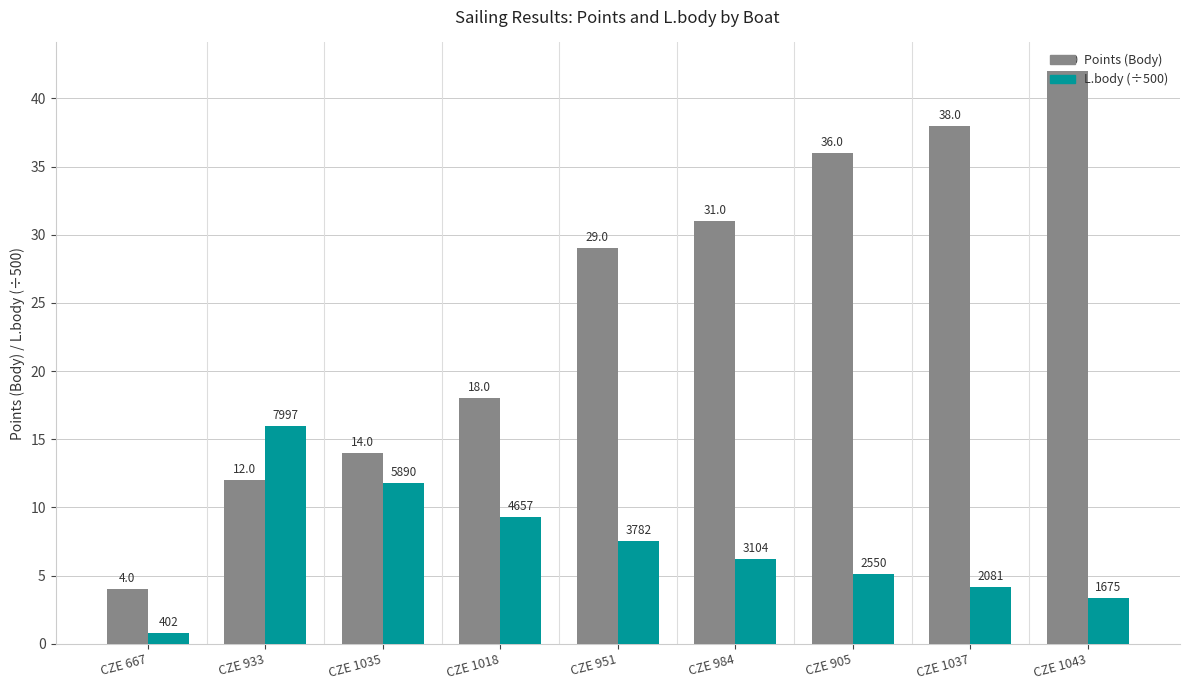

Which series changed the most between CZE 951 and CZE 1043?

Points (Body)